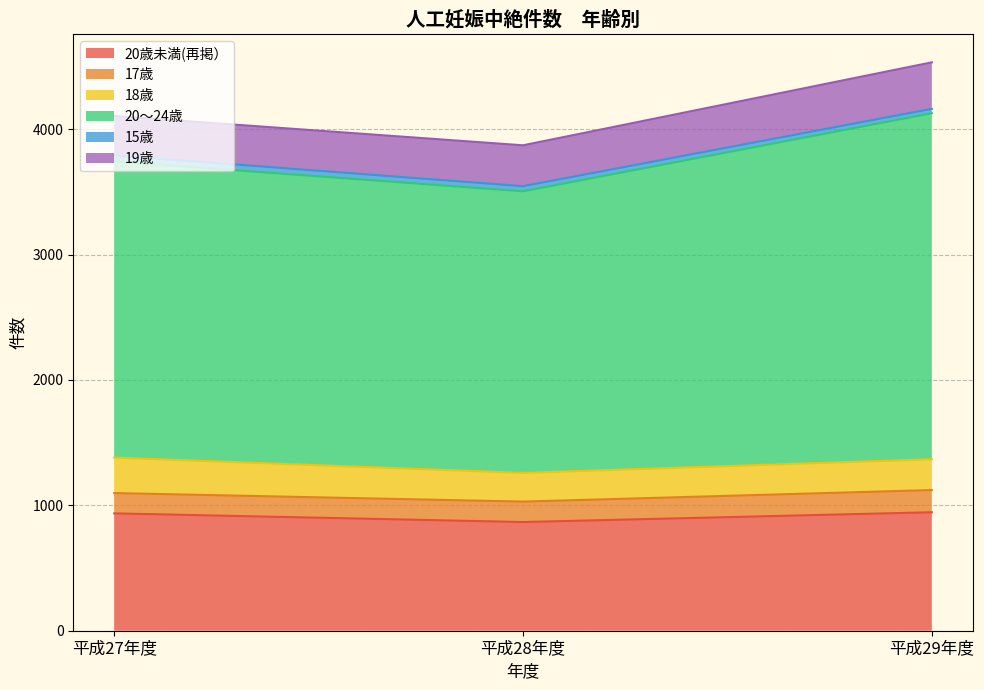

What is the difference between the second highest and minimum values in the 15歳 series?

6